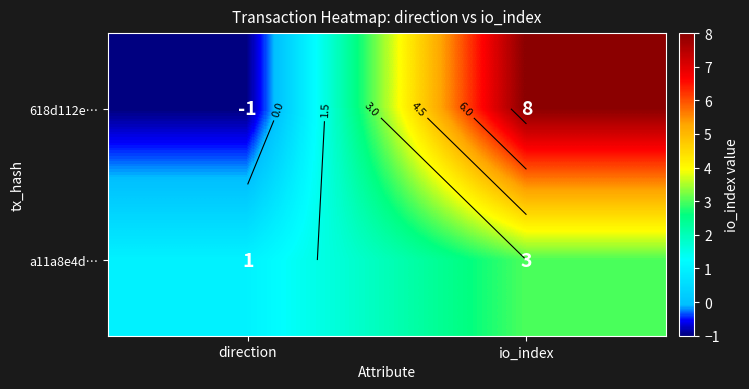

What is the sum of all 618d112e… values?

7